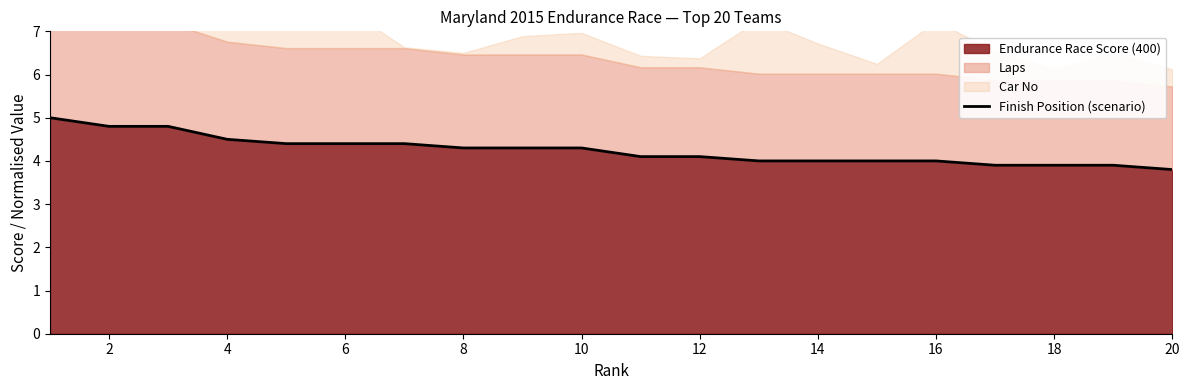

What is the lowest value of the Endurance Race Score (400) series?

3.8